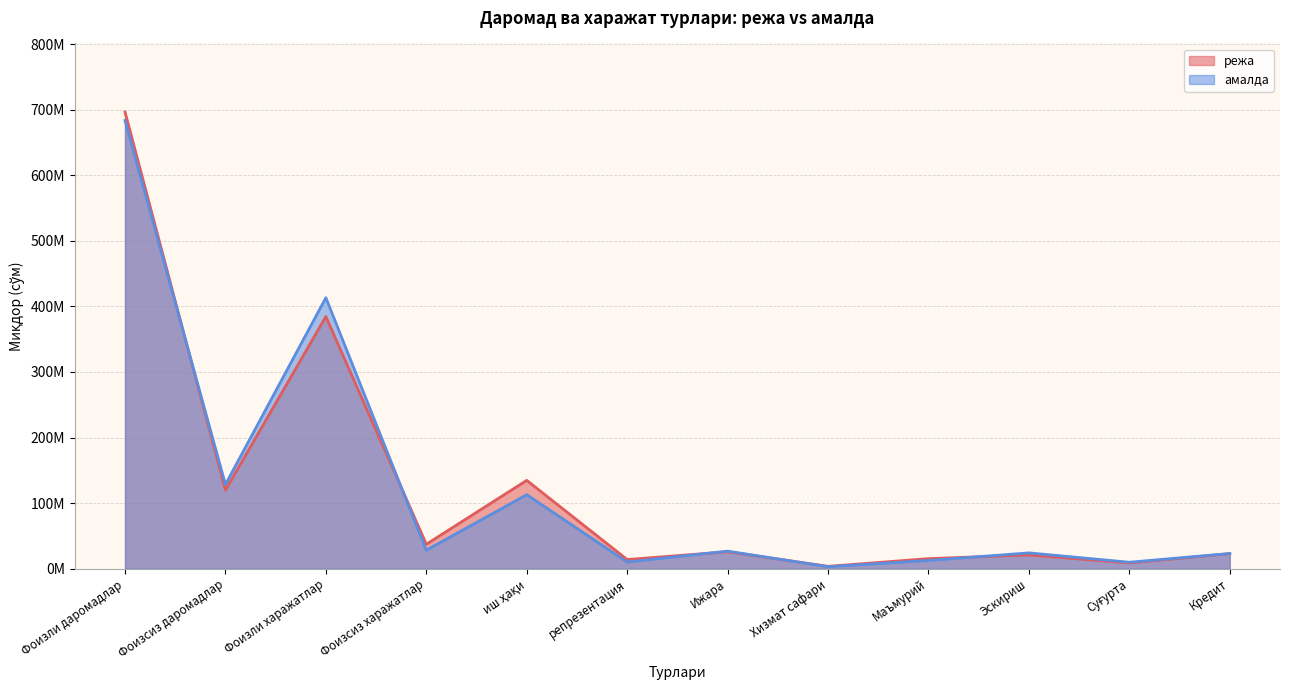

Between Фоизли даромадлар and Маъмурий, which series saw the biggest shift?

режа